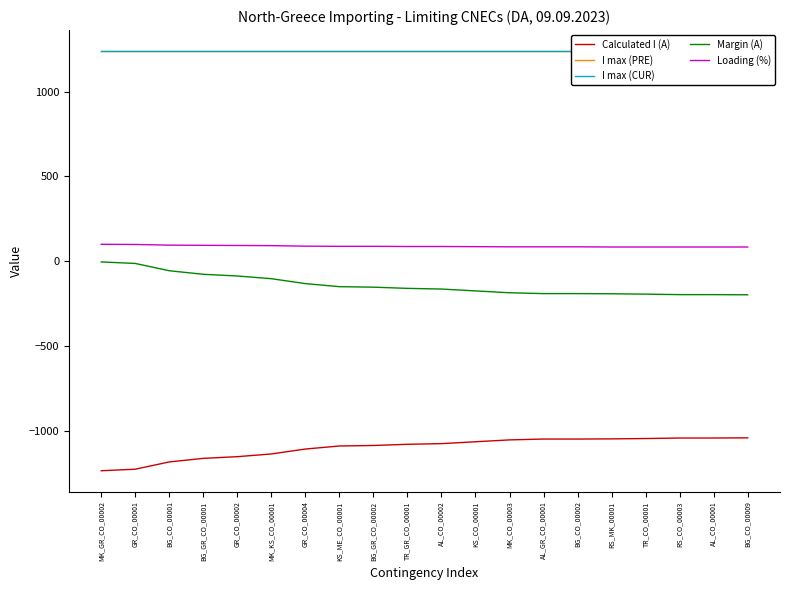

Reading left to right, extract all data points from this chart.

Calculated I (A): -1236	-1227	-1184	-1163	-1153	-1137	-1108	-1090	-1087	-1080	-1076	-1065	-1054	-1049	-1049	-1048	-1046	-1043	-1043	-1042
I max (PRE): 1240	1240	1240	1240	1240	1240	1240	1240	1240	1240	1240	1240	1240	1240	1240	1240	1240	1240	1240	1240
I max (CUR): 1240	1240	1240	1240	1240	1240	1240	1240	1240	1240	1240	1240	1240	1240	1240	1240	1240	1240	1240	1240
Margin (A): -4	-13	-56	-77	-87	-103	-132	-150	-153	-160	-164	-175	-186	-191	-191	-192	-194	-197	-197	-198
Loading (%): 100	99	95	94	93	92	89	88	88	87	87	86	85	85	85	84	84	84	84	84